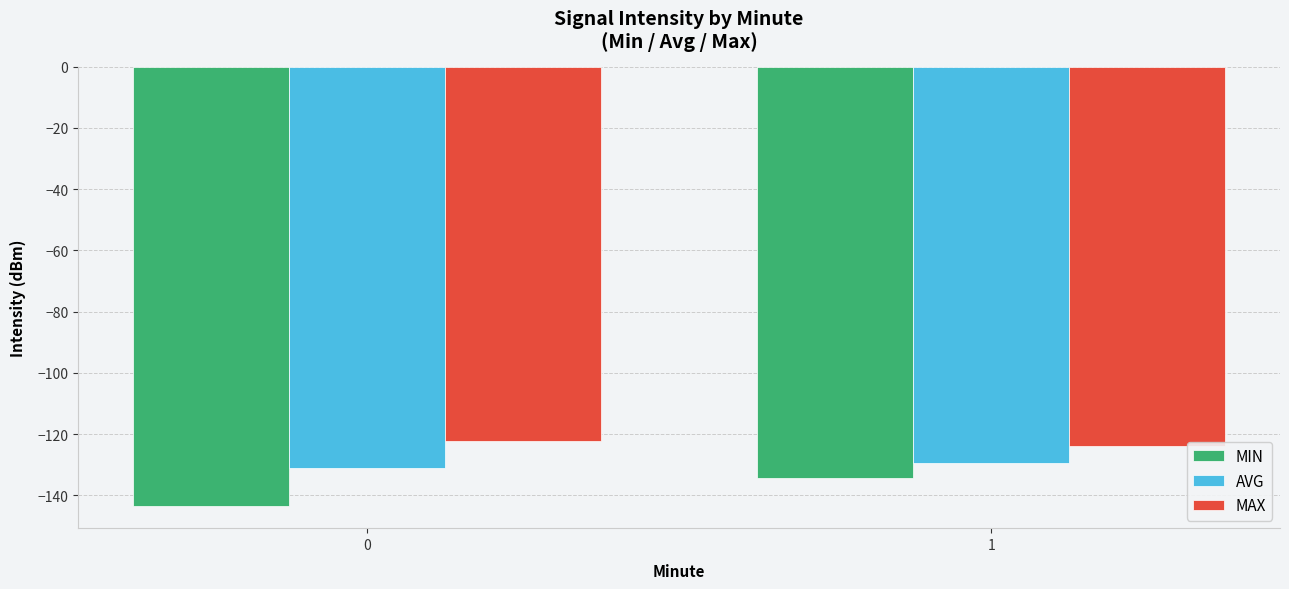

What is the highest value of the MAX series?

-122.3